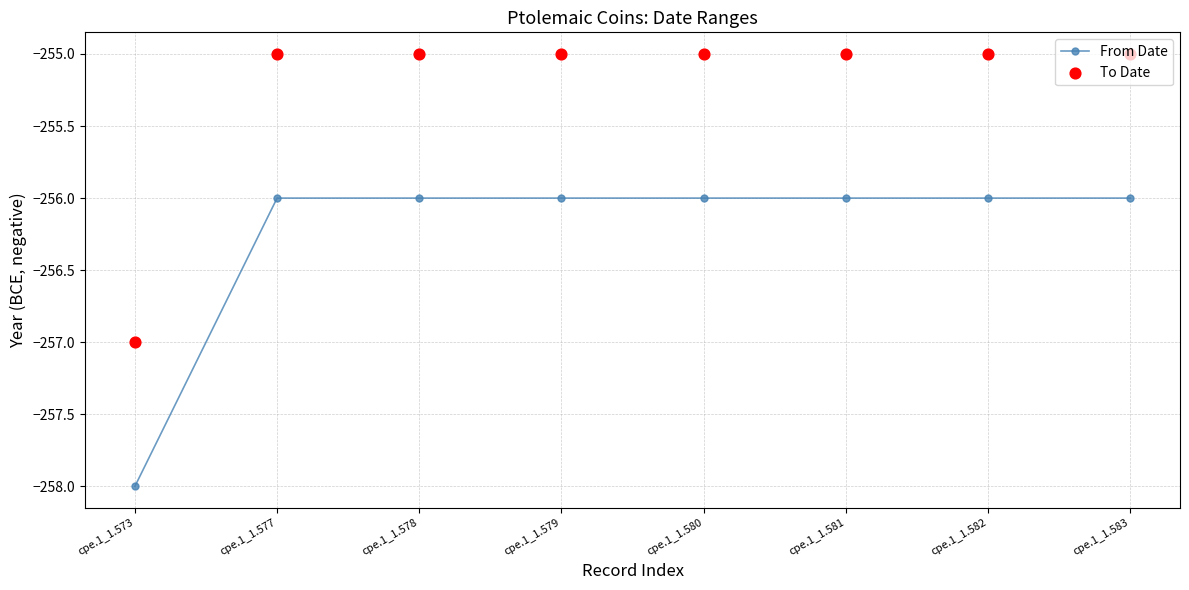

Which series contains the highest Y value?

To Date